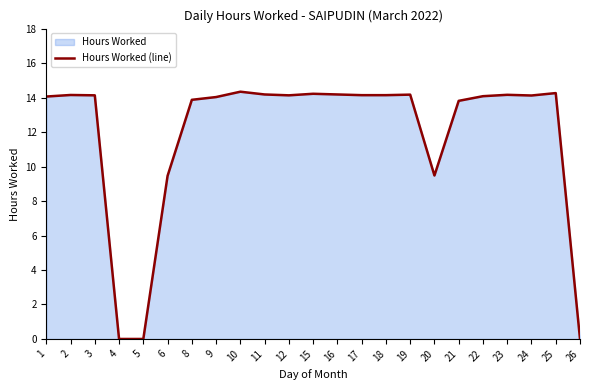

What is the change in value from 6 to 12?

+4.7